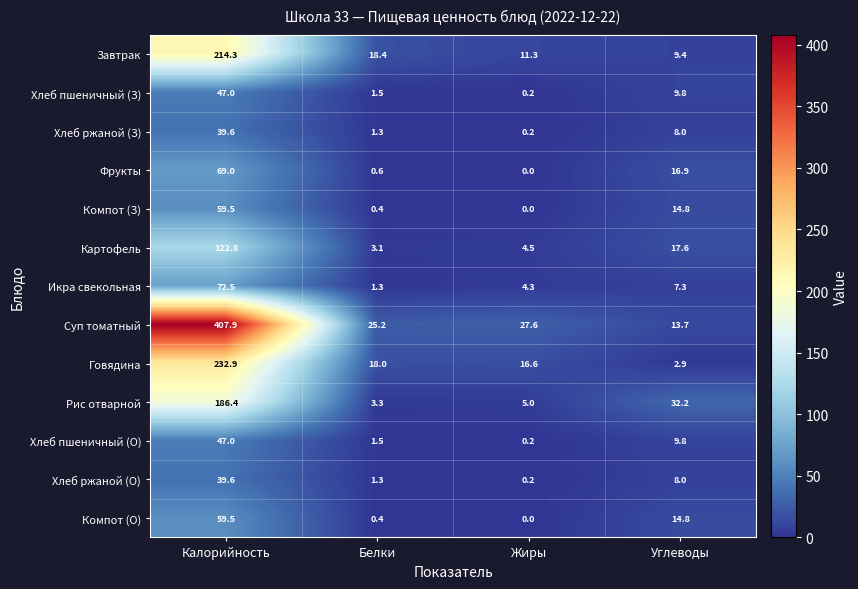

What is the spread (max minus min) of values at Углеводы?

29.3